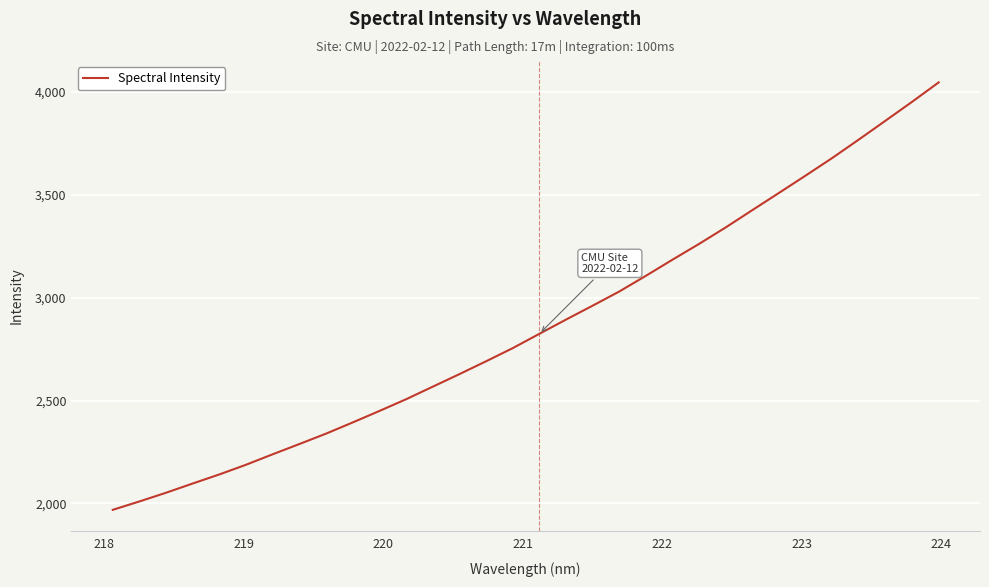

Count the number of data series in this chart.

1